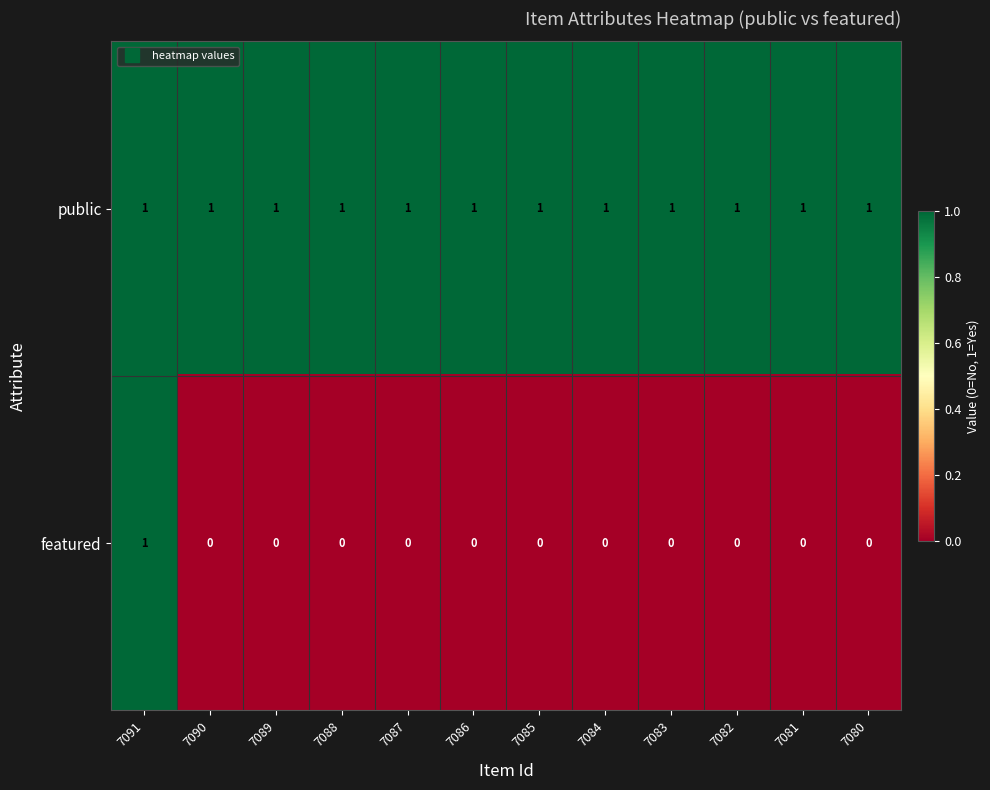

At which category is the sum across all series the highest?

7091